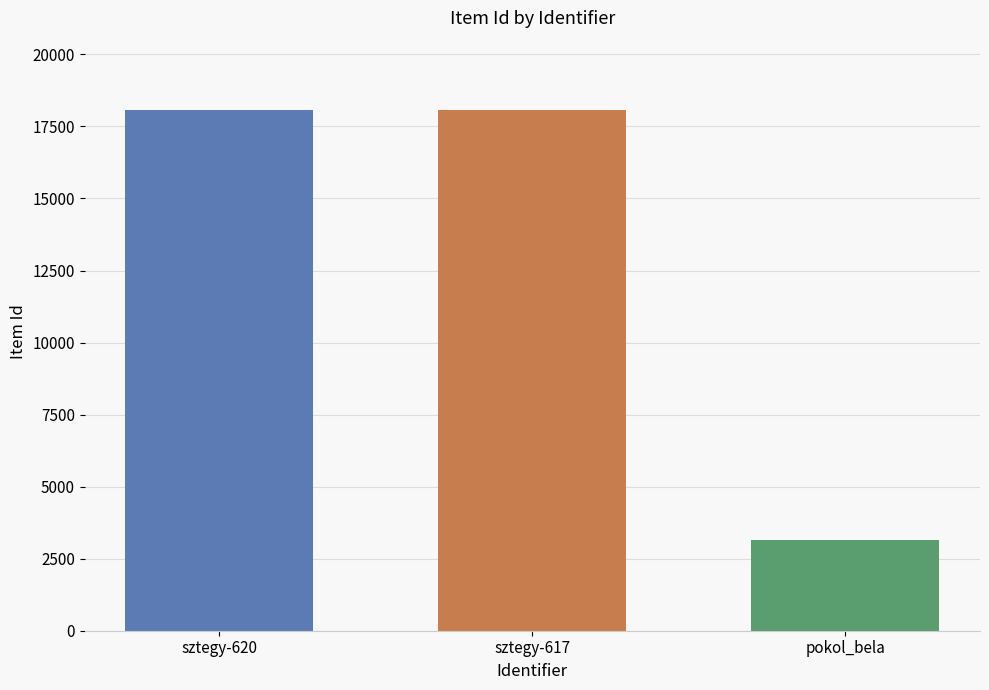

Which category has the lowest value across all series?

pokol_bela